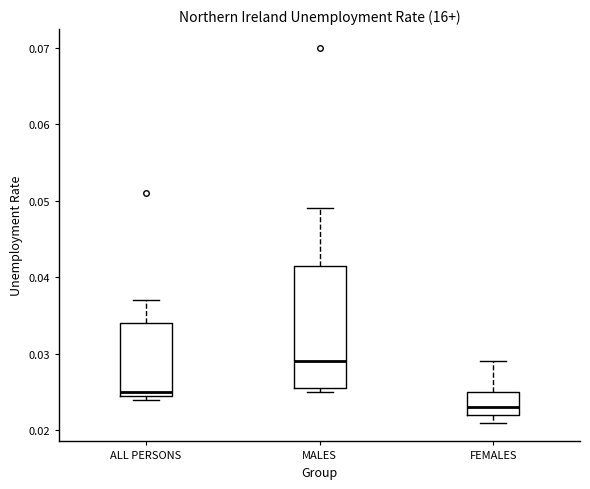

Where is the upper edge of the box for FEMALES on the y-axis? The values are not printed on the chart, so give them approximately, as read against the axis.

0.025